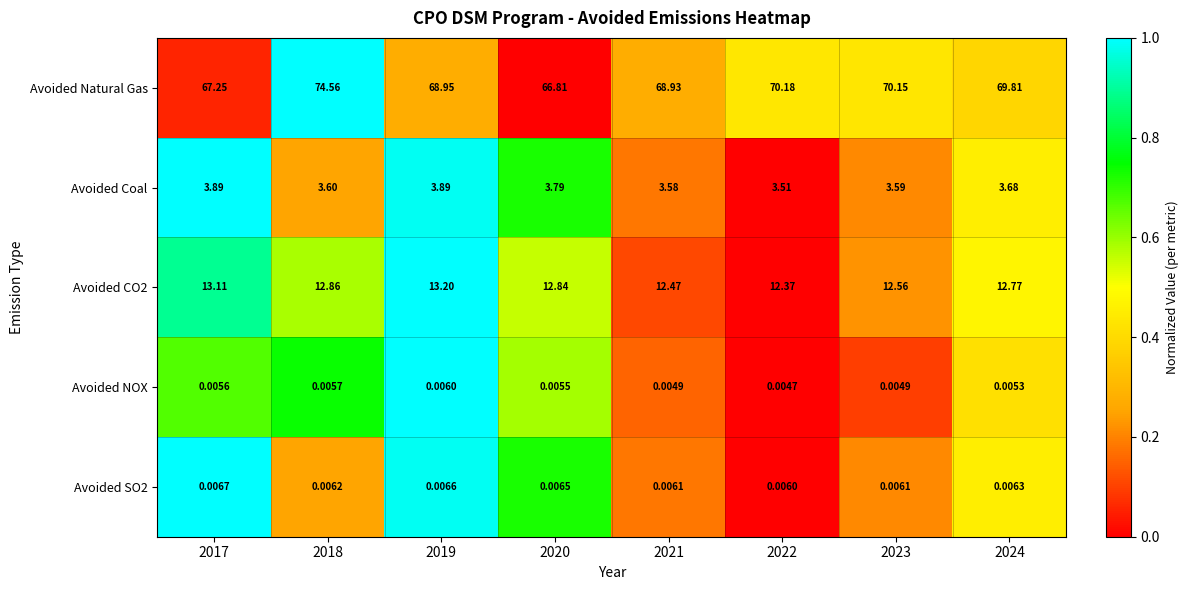

Rank the series at 2023 from highest to lowest value.

Avoided Natural Gas, Avoided CO2, Avoided Coal, Avoided SO2, Avoided NOX